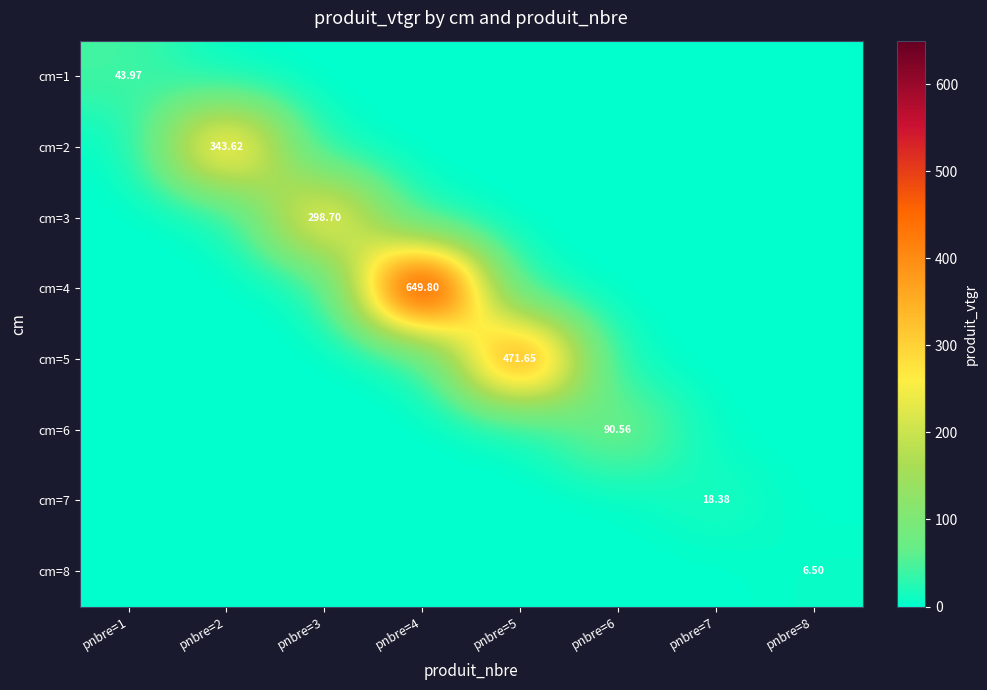

True or false: cm=1 has a value of -22.1 at pnbre=2.

False